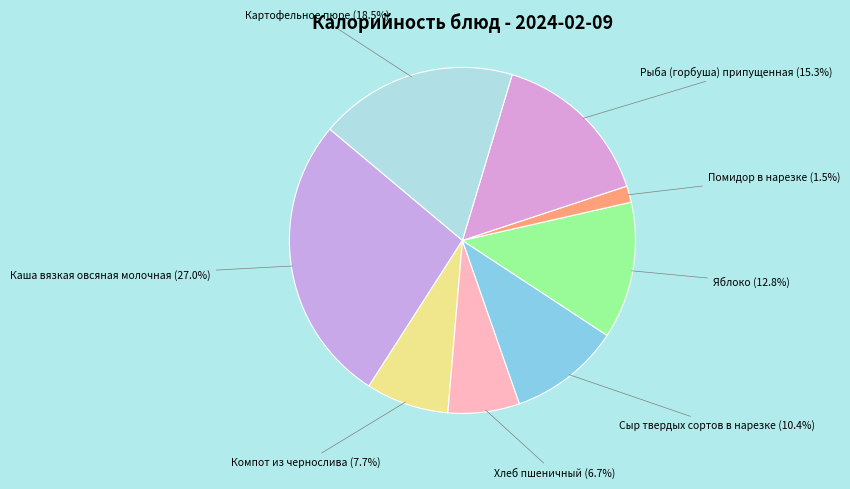

How many slices are in this pie chart?

8